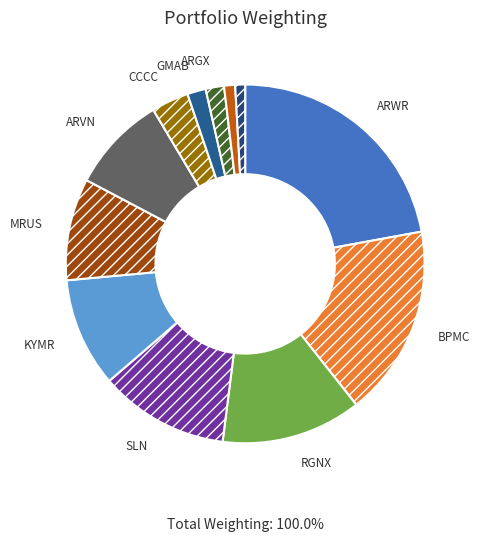

Count the number of slices in the pie.

12